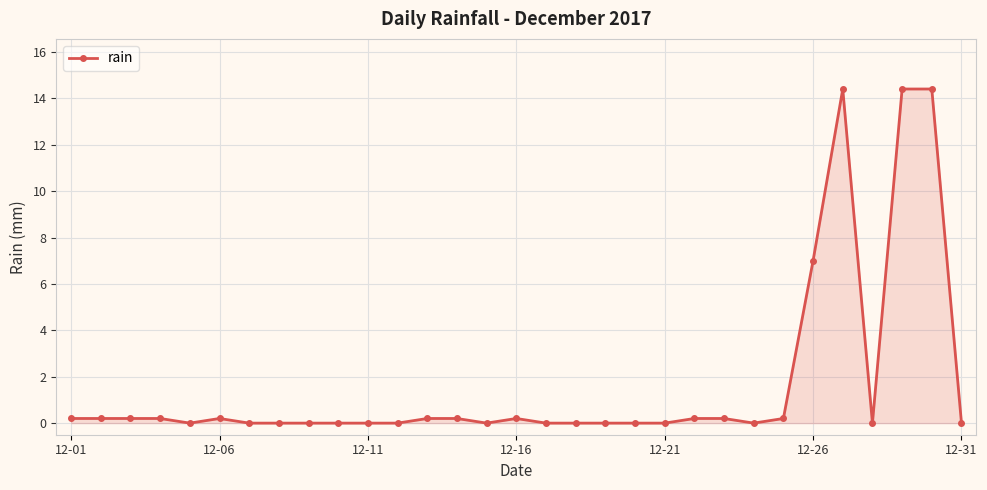

What is the maximum value shown in the chart?

14.4